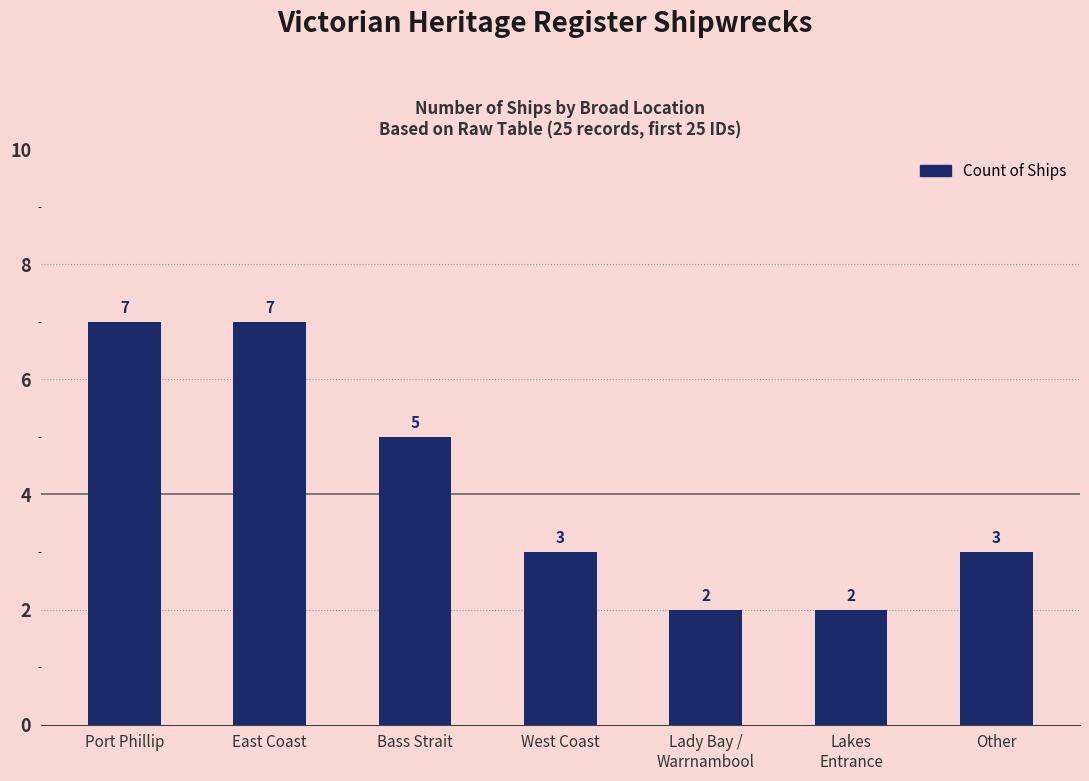

Reading left to right, what are all the values shown in this chart?

Port Phillip=7	East Coast=7	Bass Strait=5	West Coast=3	Lady Bay /
Warrnambool=2	Lakes
Entrance=2	Other=3